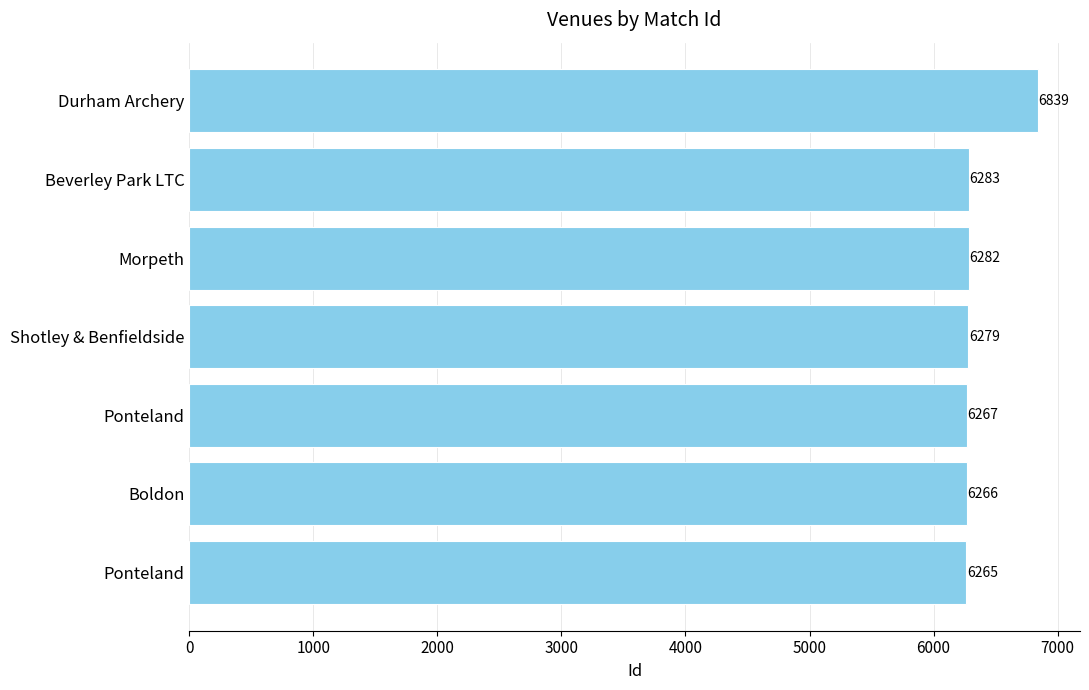

What is the difference between the second highest and minimum values?

18